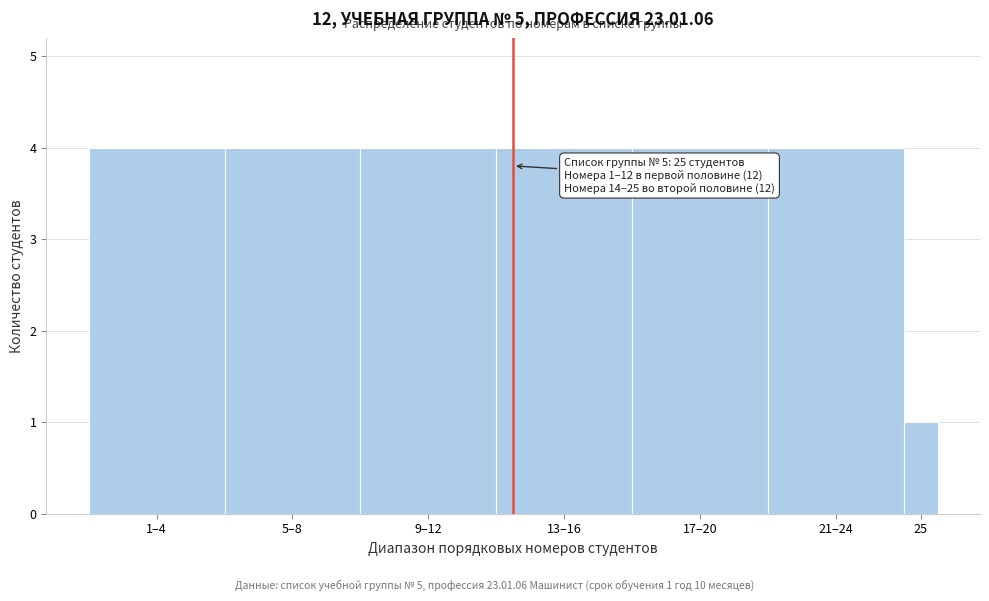

Reading left to right, extract all data points from this chart.

4	4	4	4	4	4	1